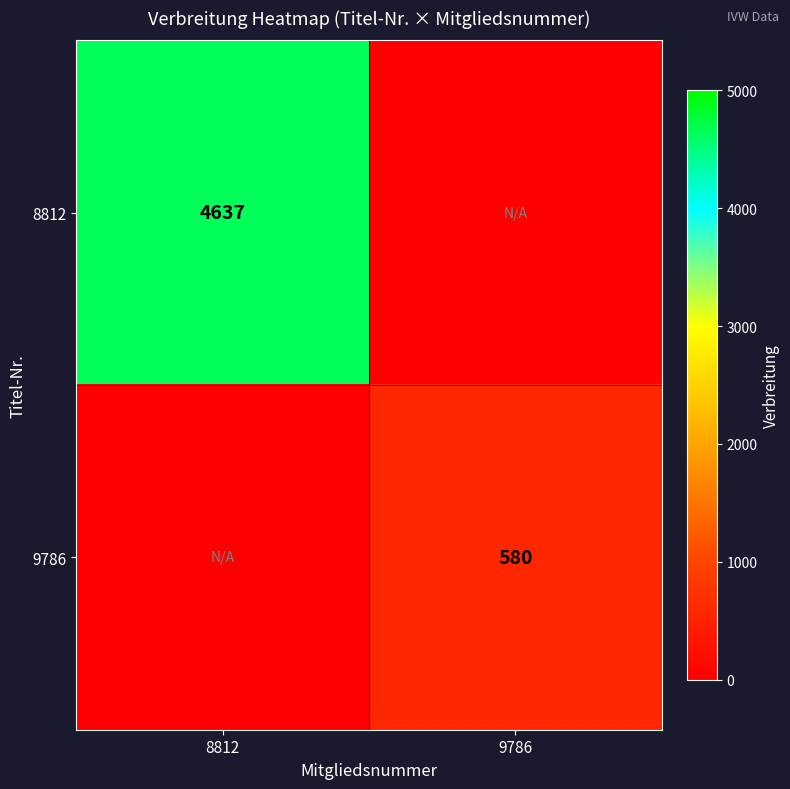

Count the number of data series in this chart.

2